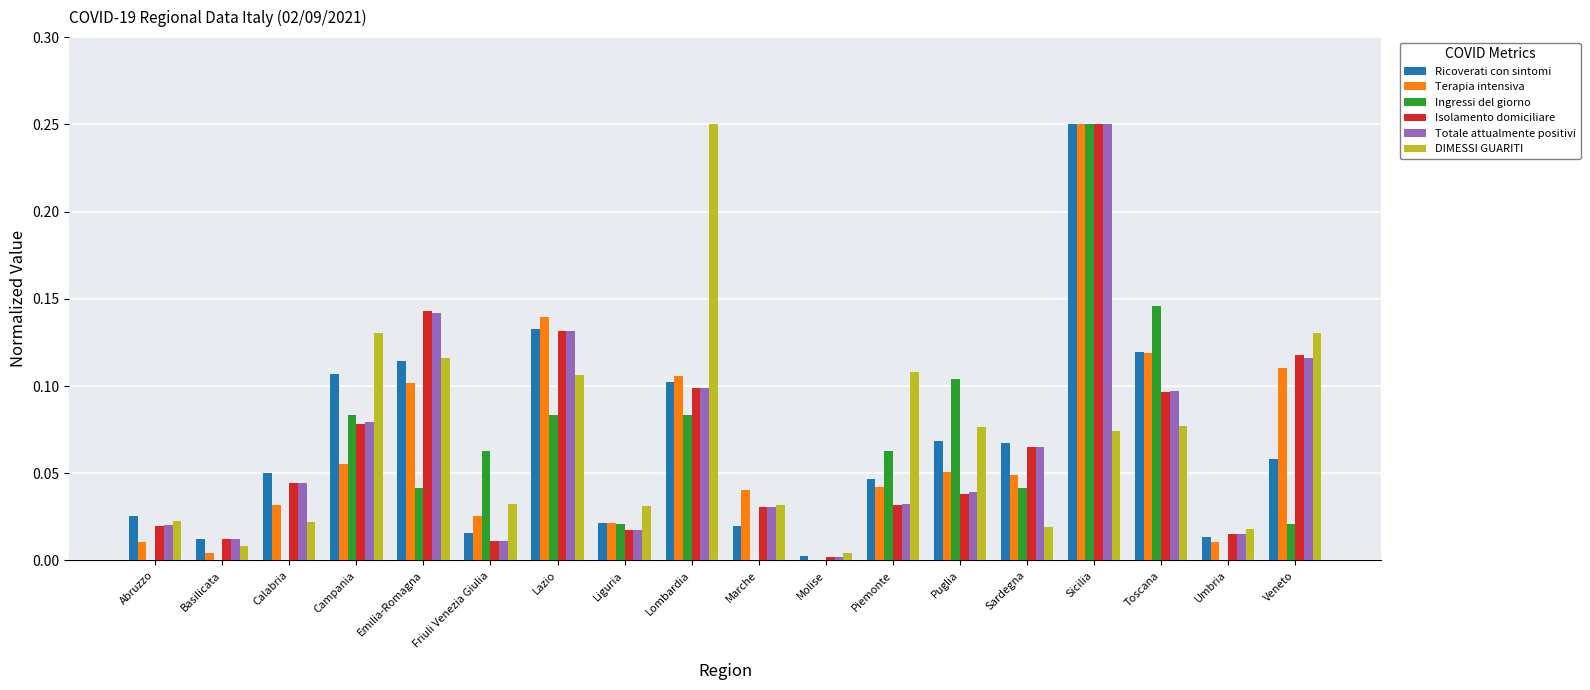

Is it true that Ingressi del giorno equals 0.0 at Umbria?

True